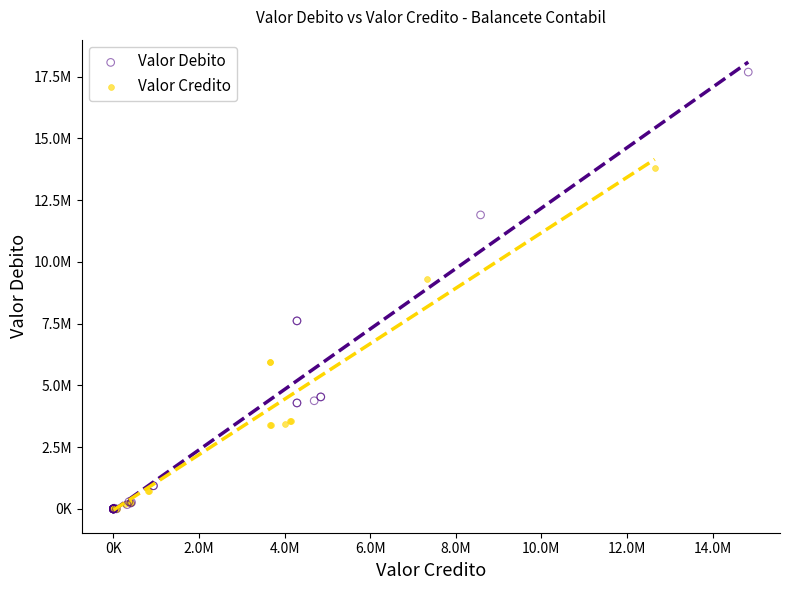

What are all the series names shown in the legend?

Valor Debito, Valor Credito